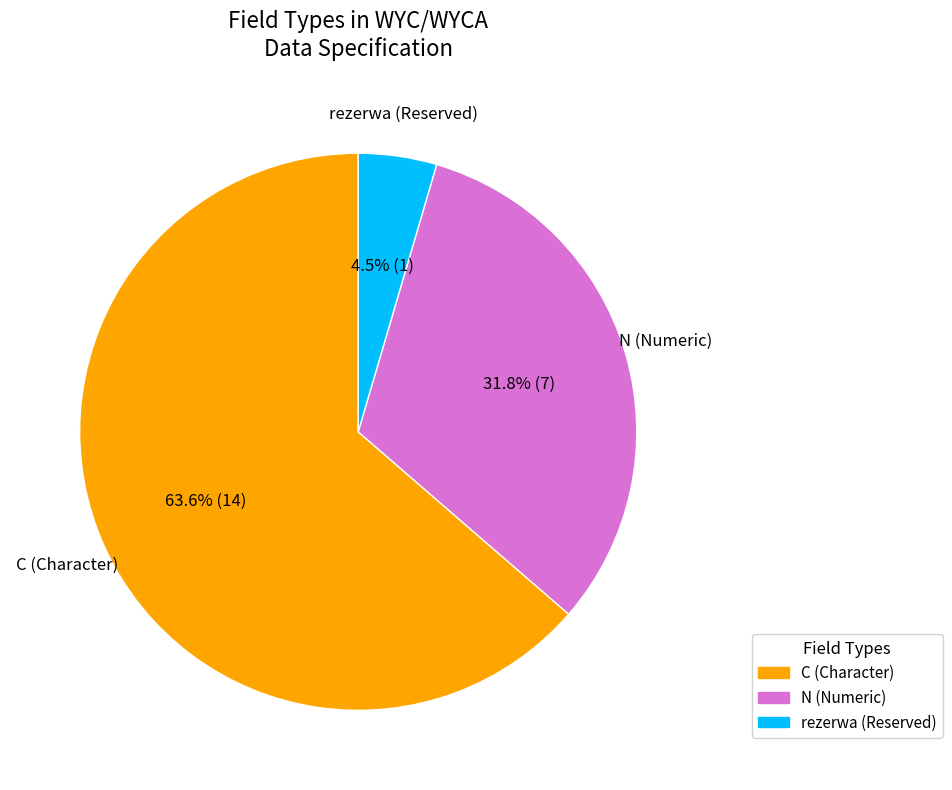

Which category accounts for the majority?

C